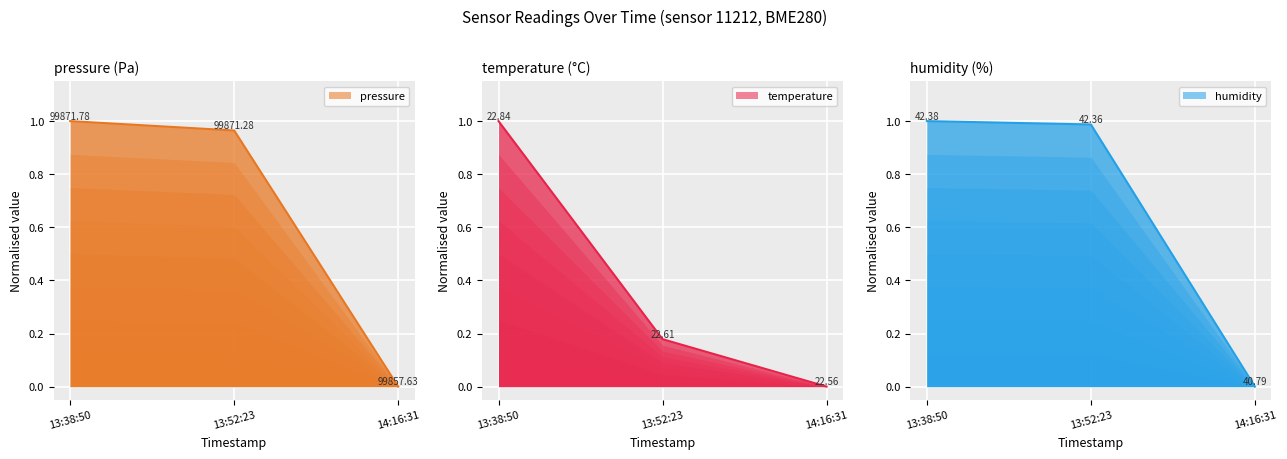

At which label is temperature closest to 0?

14:16:31